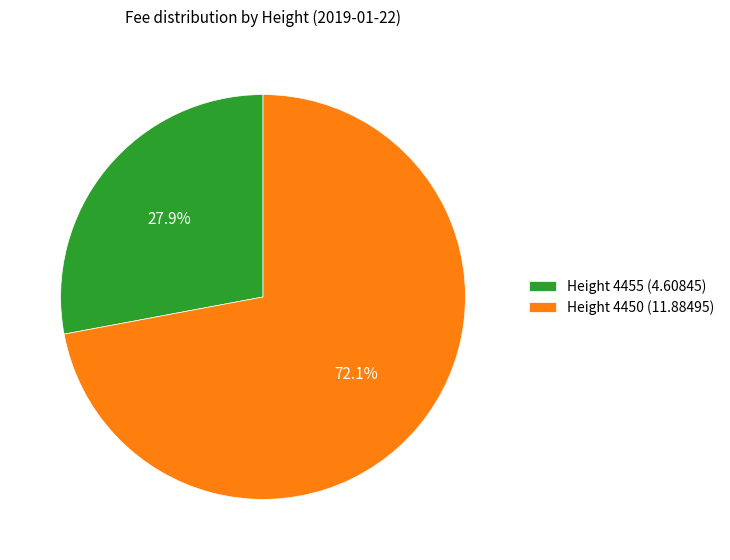

Rank the categories by value from highest to lowest.

Height 4450, Height 4455